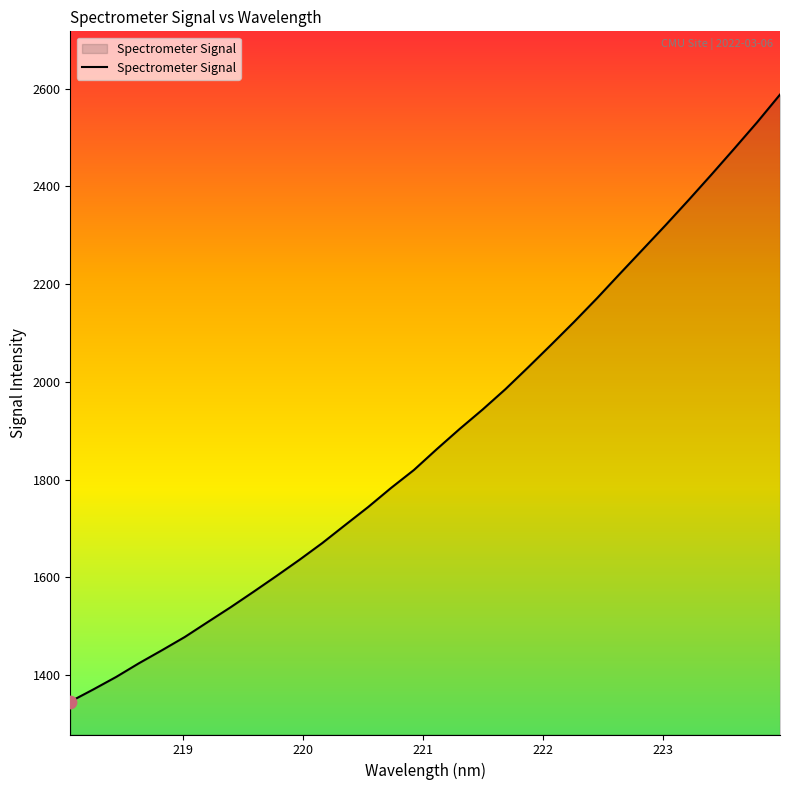

What is the minimum value shown in the chart?

1346.0